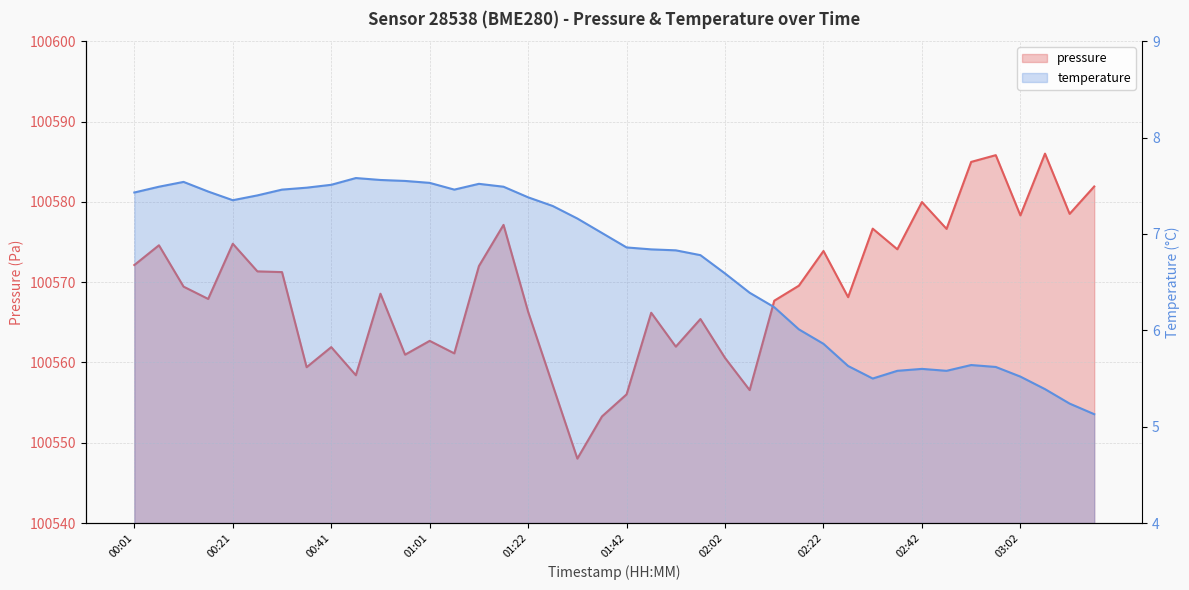

At how many categories does at least one series exceed 64710?

40